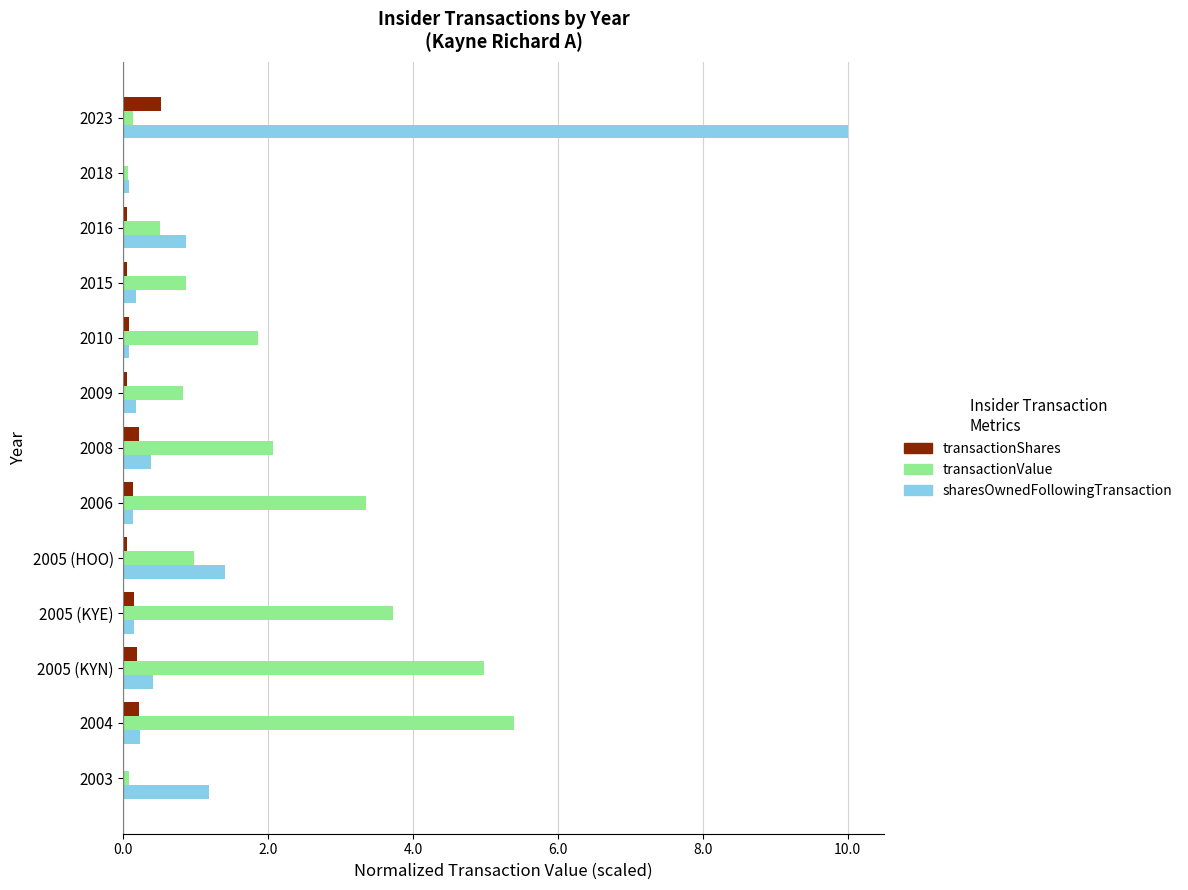

What is the sum of all sharesOwnedFollowingTransaction values?

15.3